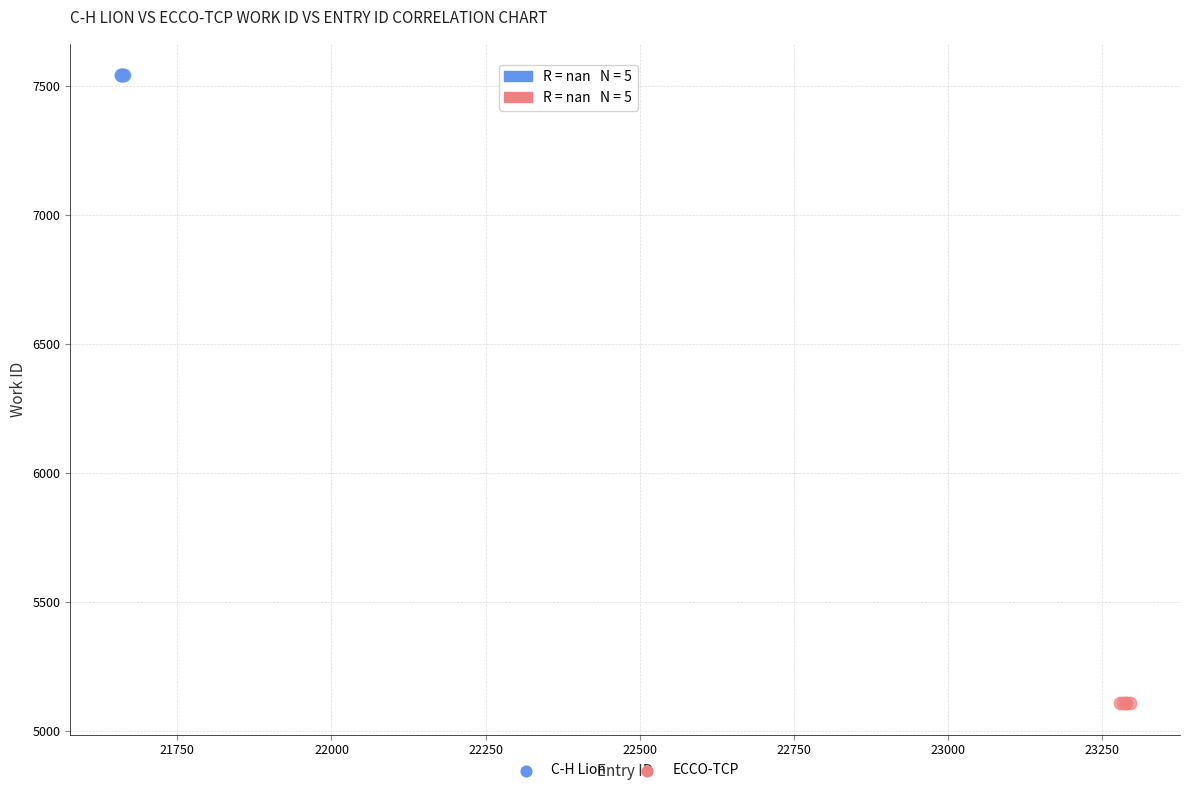

Which series reaches the minimum Y coordinate?

ECCO-TCP